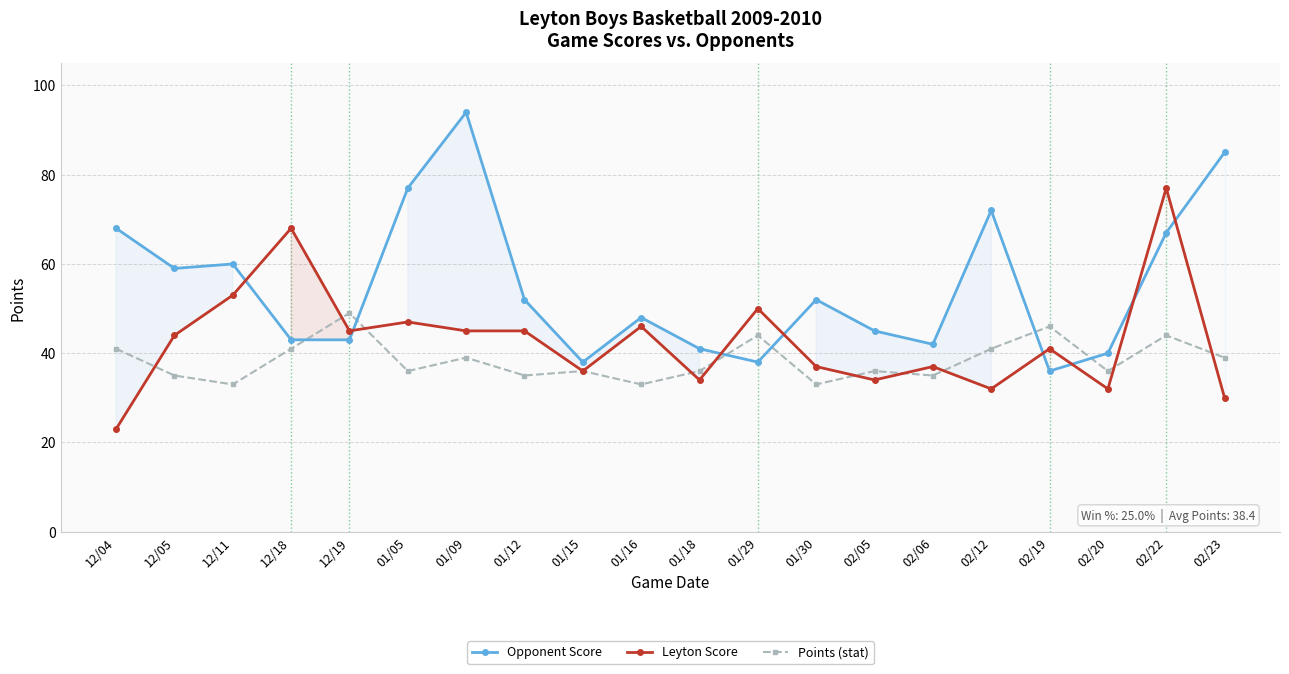

In Leyton Score, how many points are higher than both neighbors (excluding endpoints)?

7